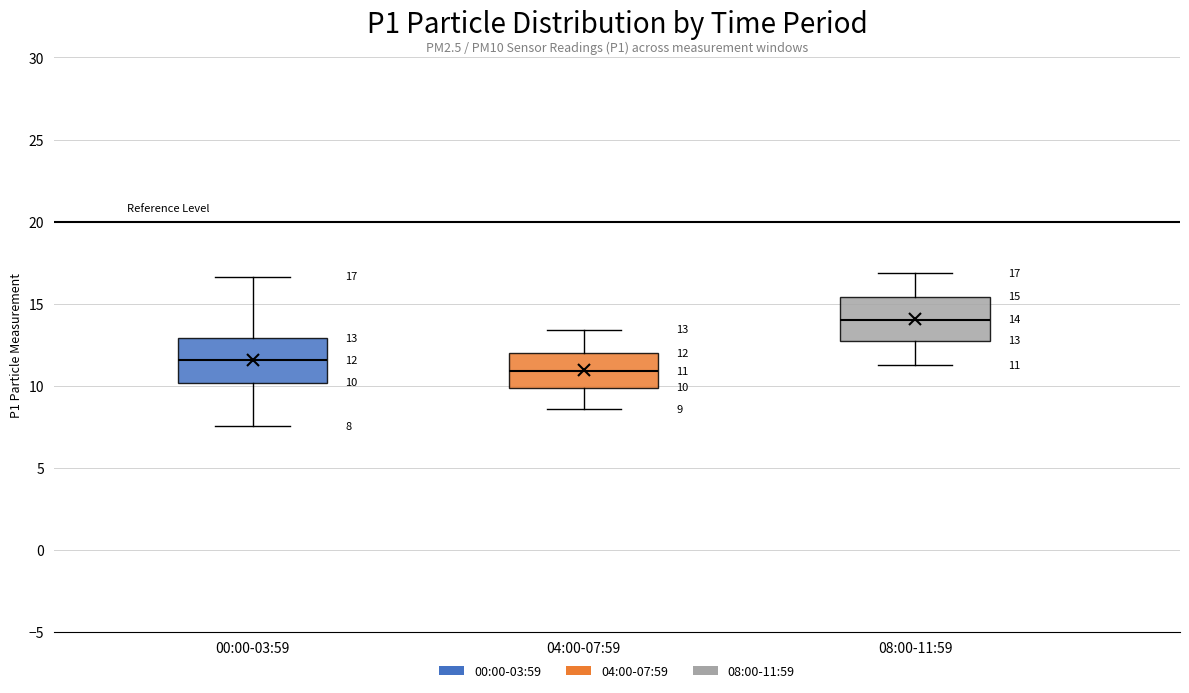

Which box has the lowest median line?

04:00-07:59